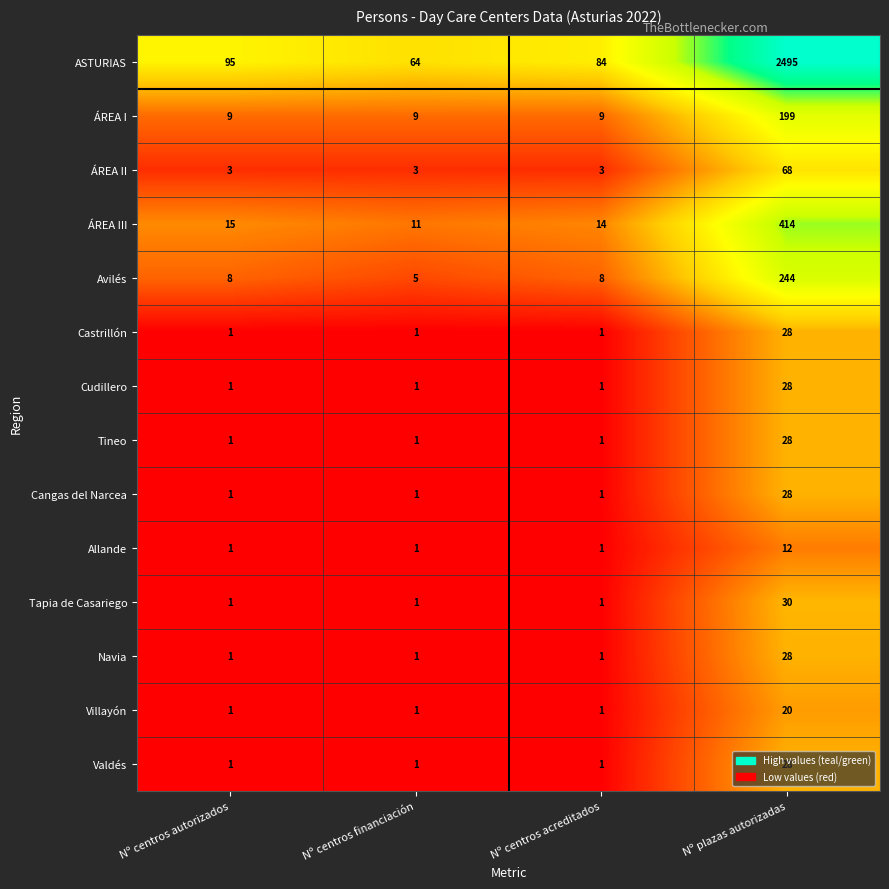

What is the difference between the maximum and minimum values in the Cudillero series?

27